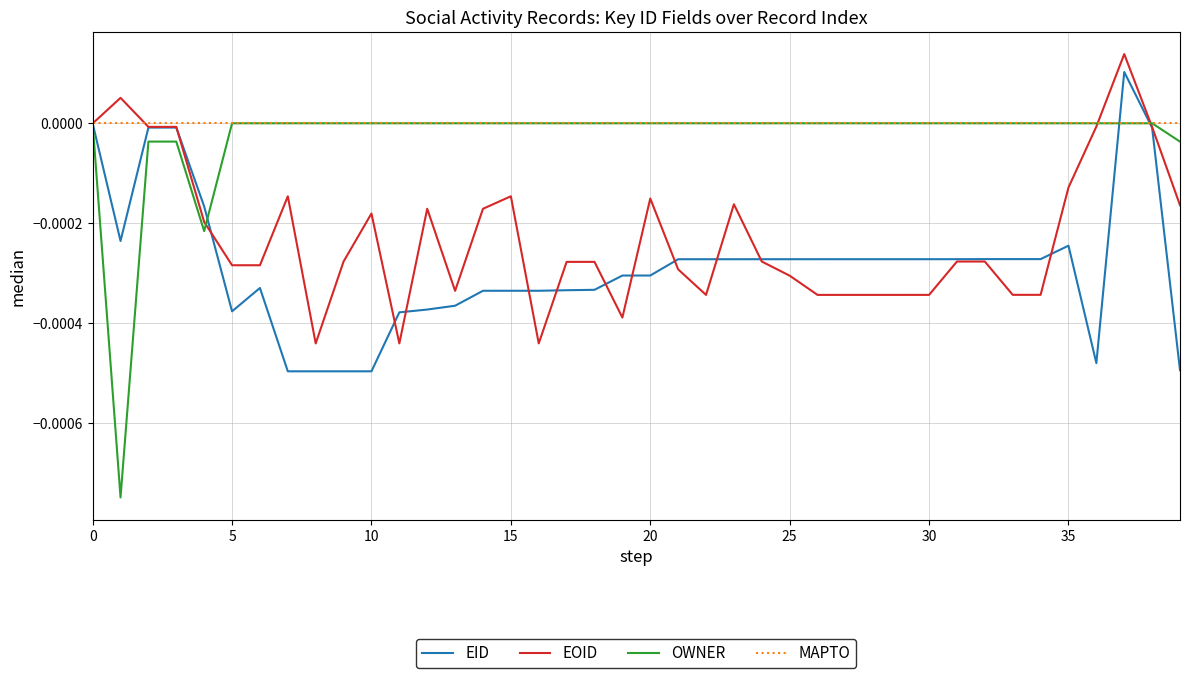

How many series are shown in this chart?

4